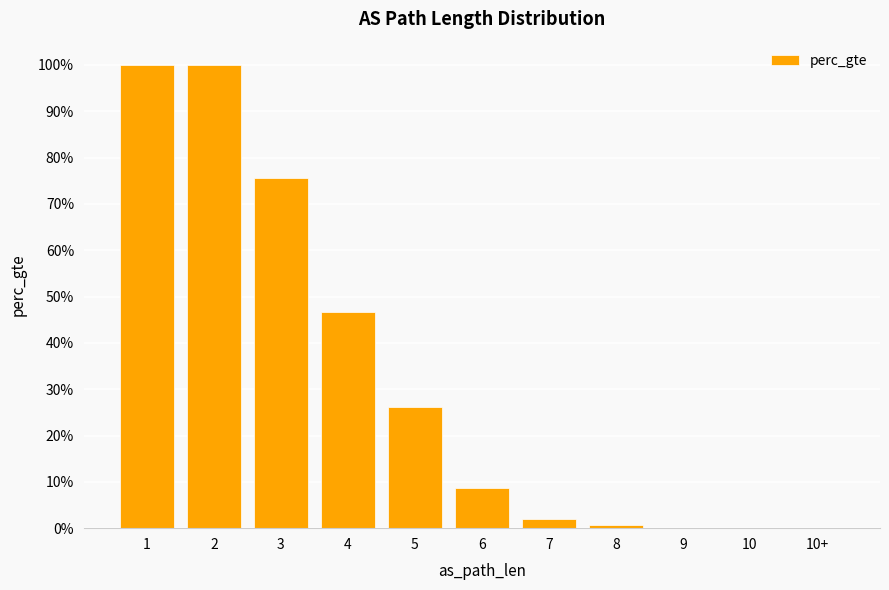

What is the change in value from 6 to 10+?

-0.1